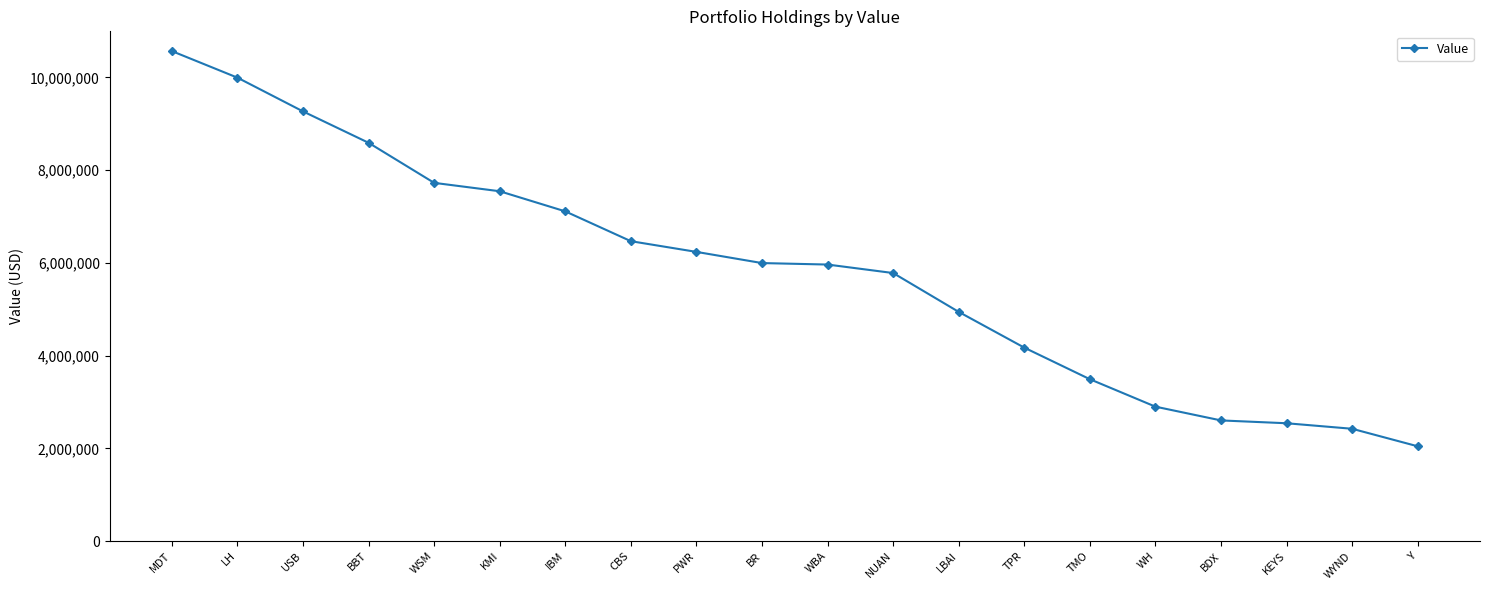

What is the label of the 14th point from the left?

TPR